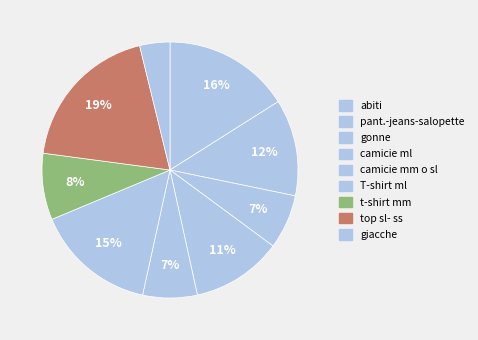

Rank the categories by value from lowest to highest.

giacche, gonne, camicie mm o sl, t-shirt mm, camicie ml, pant.-jeans-salopette, T-shirt ml, abiti, top sl- ss